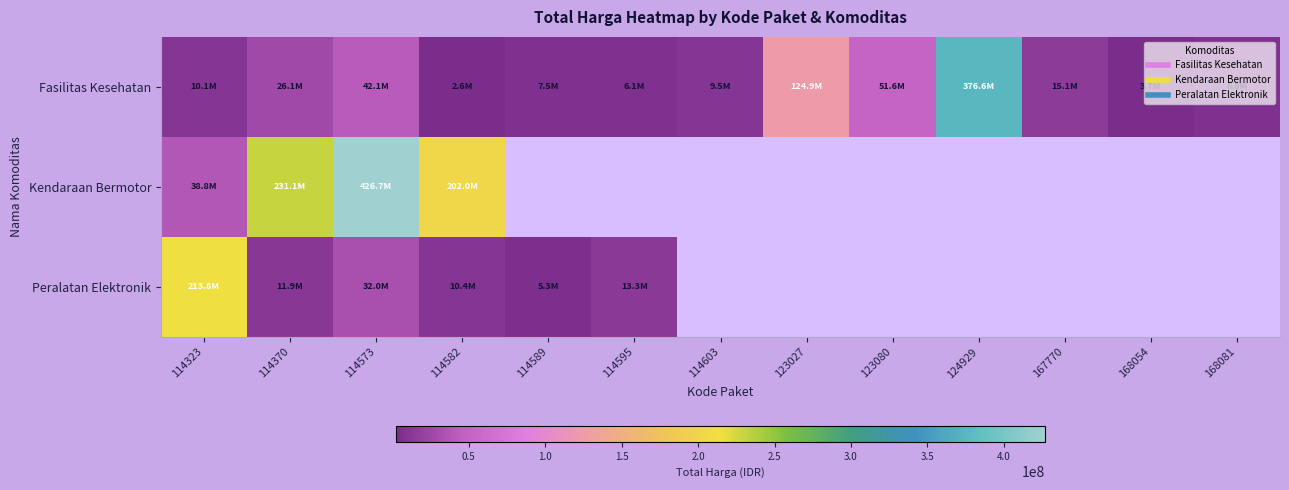

What is the minimum value for Kendaraan Bermotor?

38810000.0